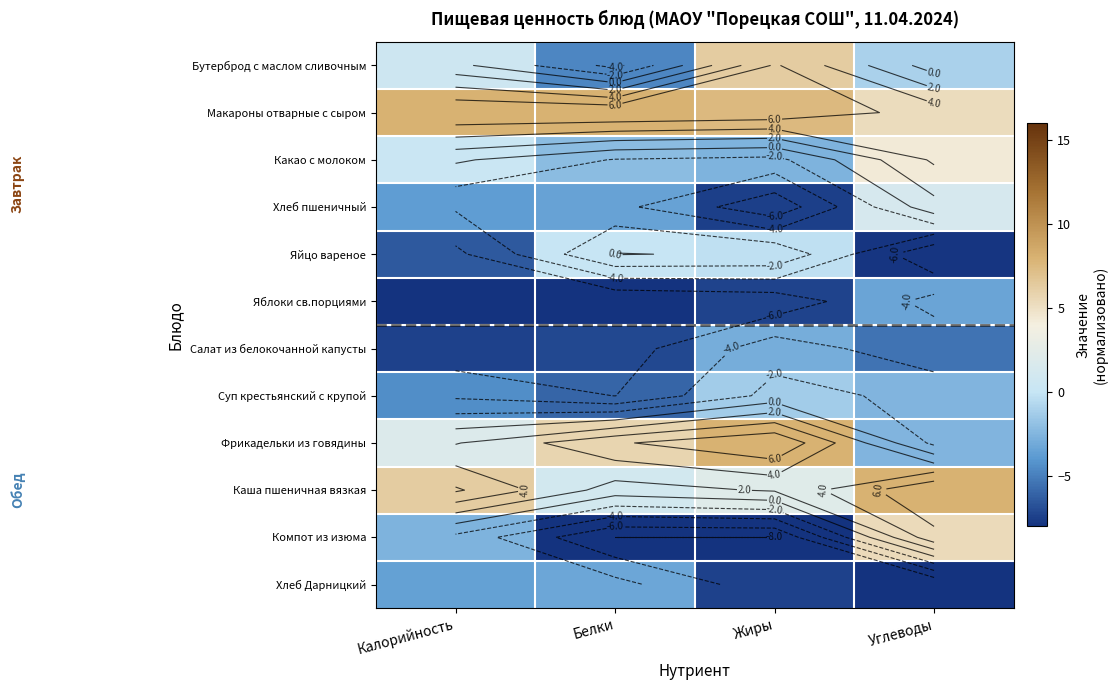

At how many categories does at least one series exceed -3?

4